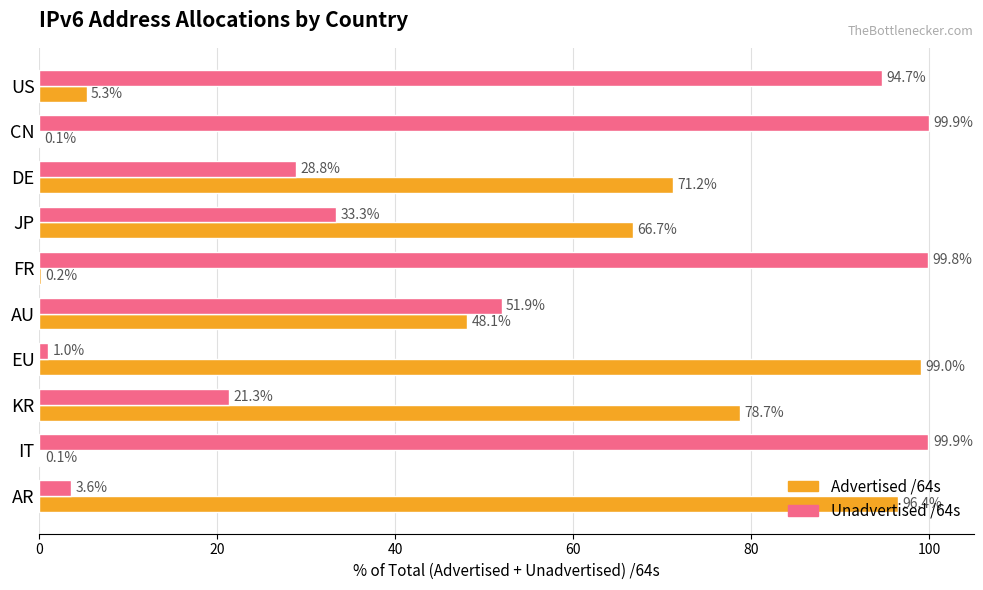

Read the Advertised /64s value at AU.

48.1